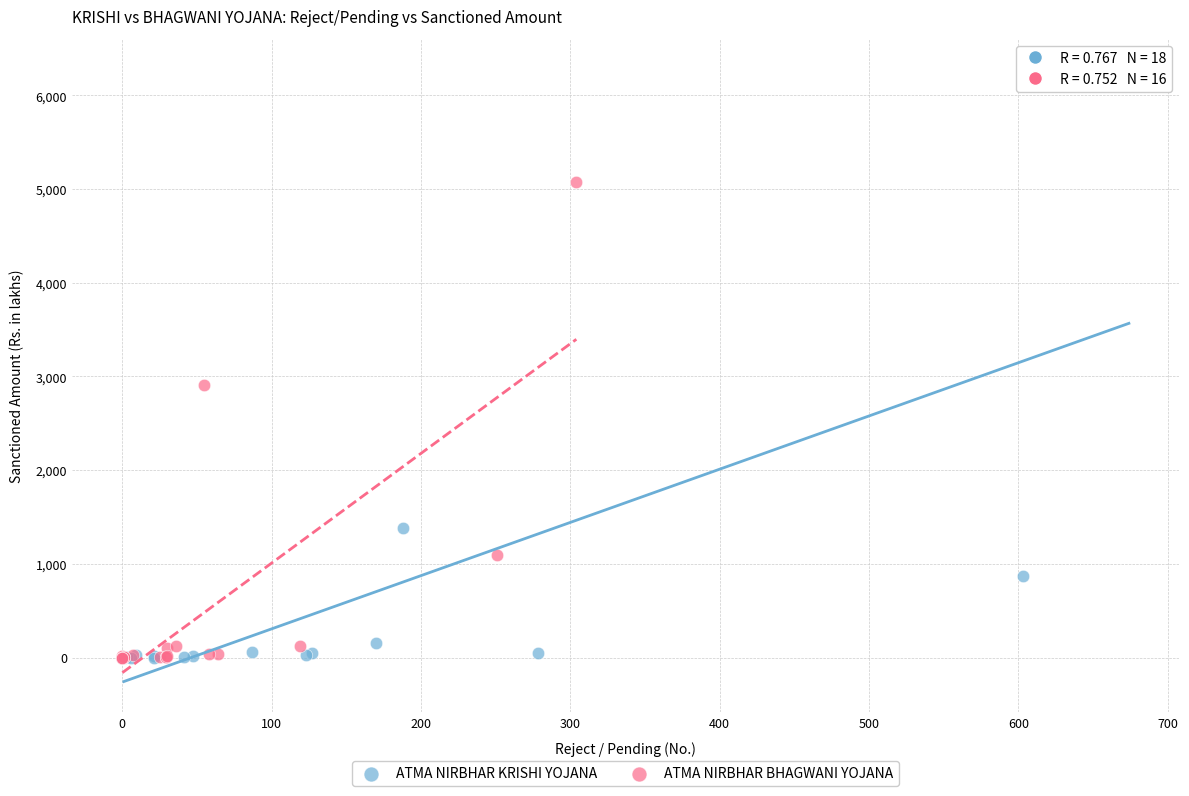

Which series has the largest Y range (max minus min)?

ATMA NIRBHAR KRISHI YOJANA